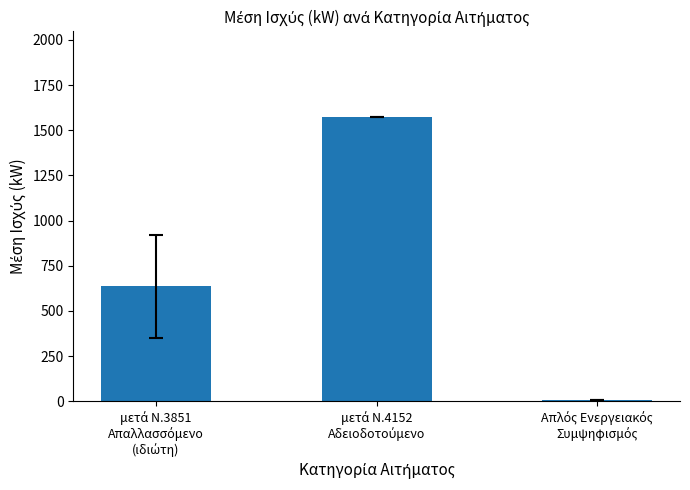

Are the bars horizontal?

No